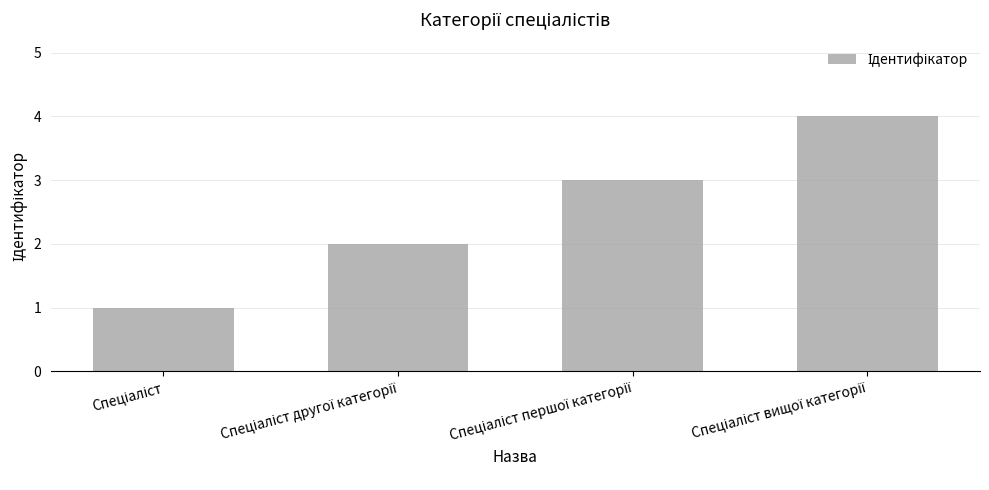

What is the greatest value displayed?

4